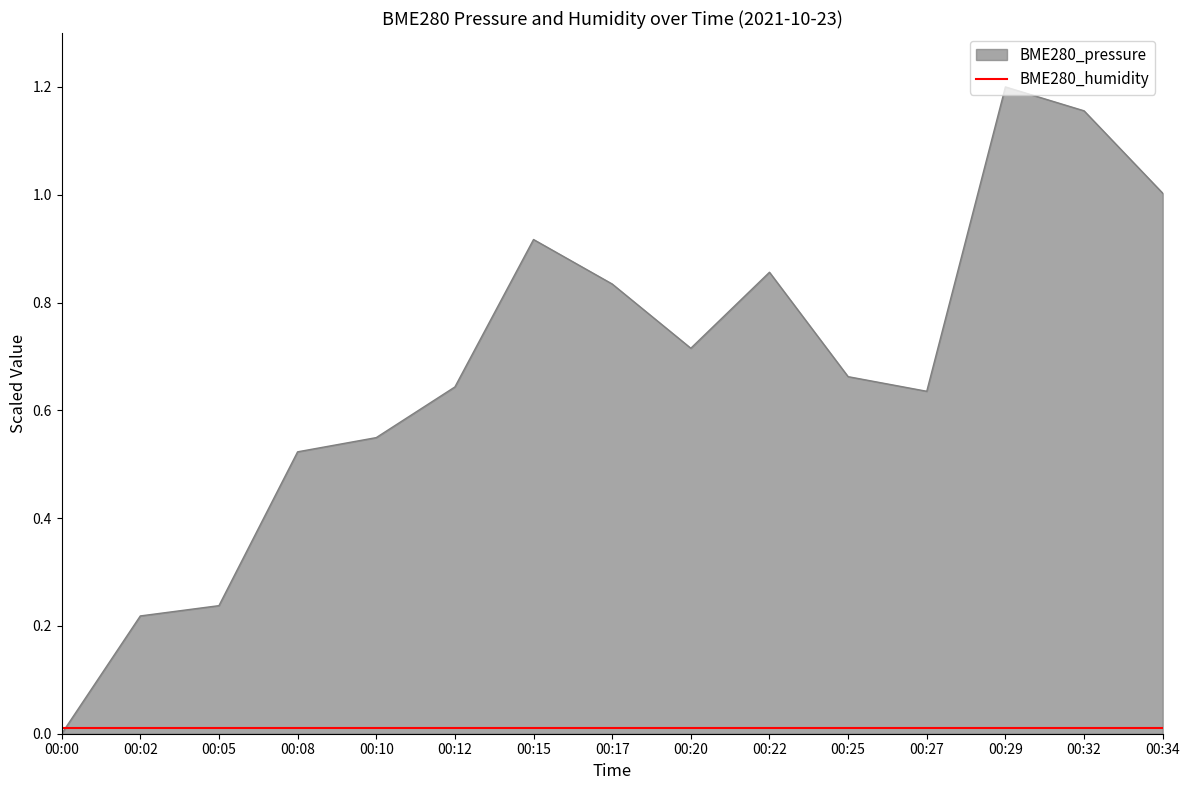

Is it true that BME280_pressure equals 0.4 at 00:27?

False